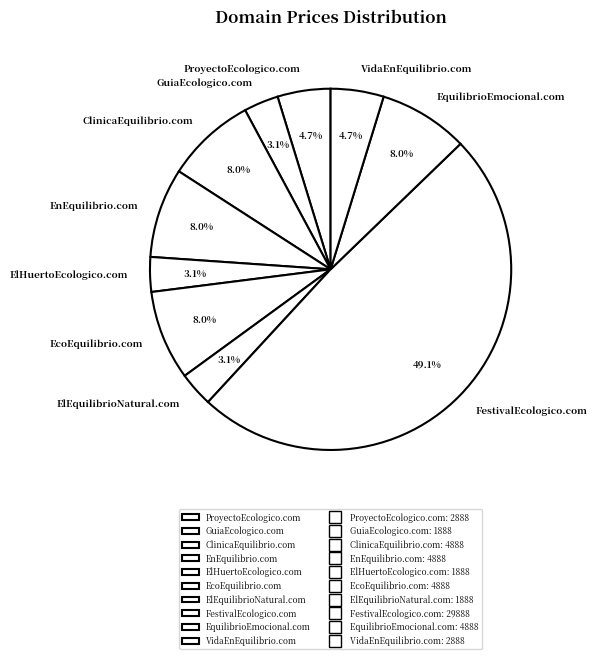

What percentage is the VidaEnEquilibrio.com slice, to the nearest percent?

5%